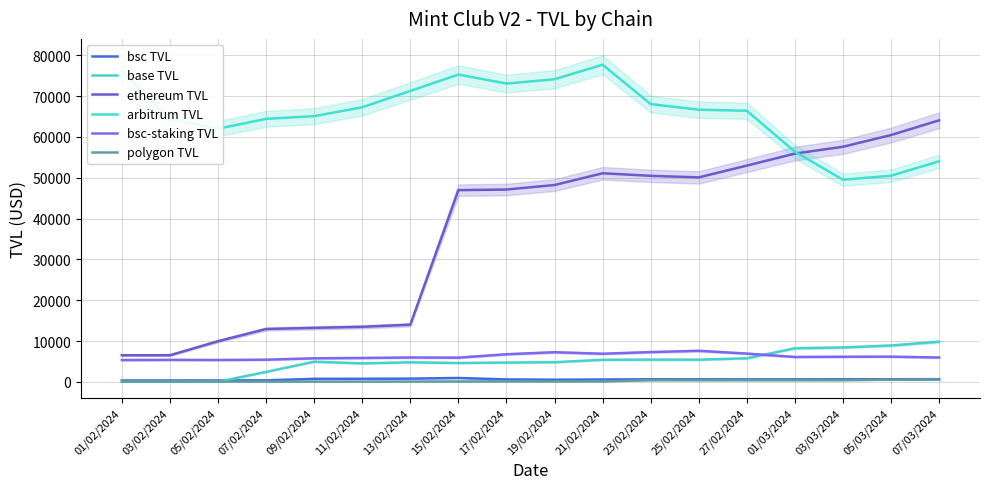

Reading right to left, transcribe all the data shown in this chart.

bsc TVL: 676.9	662.2	650.4	635.8	634.0	644.1	646.1	596.1	543.7	616.9	964.0	814.1	769.7	766.0	388.5	365.2	362.0	360.3
base TVL: 9851.4	8925.0	8440.5	8249.9	5786.1	5449.5	5461.0	5424.3	4831.4	4743.6	4633.1	4808.9	4540.2	4957.9	2447.7	61.7	62.3	61.1
ethereum TVL: 64050.1	60450.9	57580.4	55908.9	52964.7	50081.5	50462.3	51086.8	48214.2	47107.6	46955.1	14013.7	13494.6	13243.9	12960.5	9972.5	6534.2	6529.0
arbitrum TVL: 54021.0	50490.1	49505.0	56361.6	66394.7	66650.6	68032.1	77664.1	74113.4	73047.7	75257.8	71252.3	67244.1	65070.6	64415.4	61988.6	64390.6	76102.8
bsc-staking TVL: 5981.3	6190.9	6166.2	6116.9	6943.2	7621.5	7313.2	6906.2	7276.2	6782.7	5946.3	5982.7	5873.3	5788.1	5447.7	5374.7	5399.0	5362.5
polygon TVL: 558.0	555.3	431.6	419.6	425.6	422.8	422.9	126.7	118.5	144.2	107.1	106.1	80.5	84.8	79.5	75.5	77.6	77.0